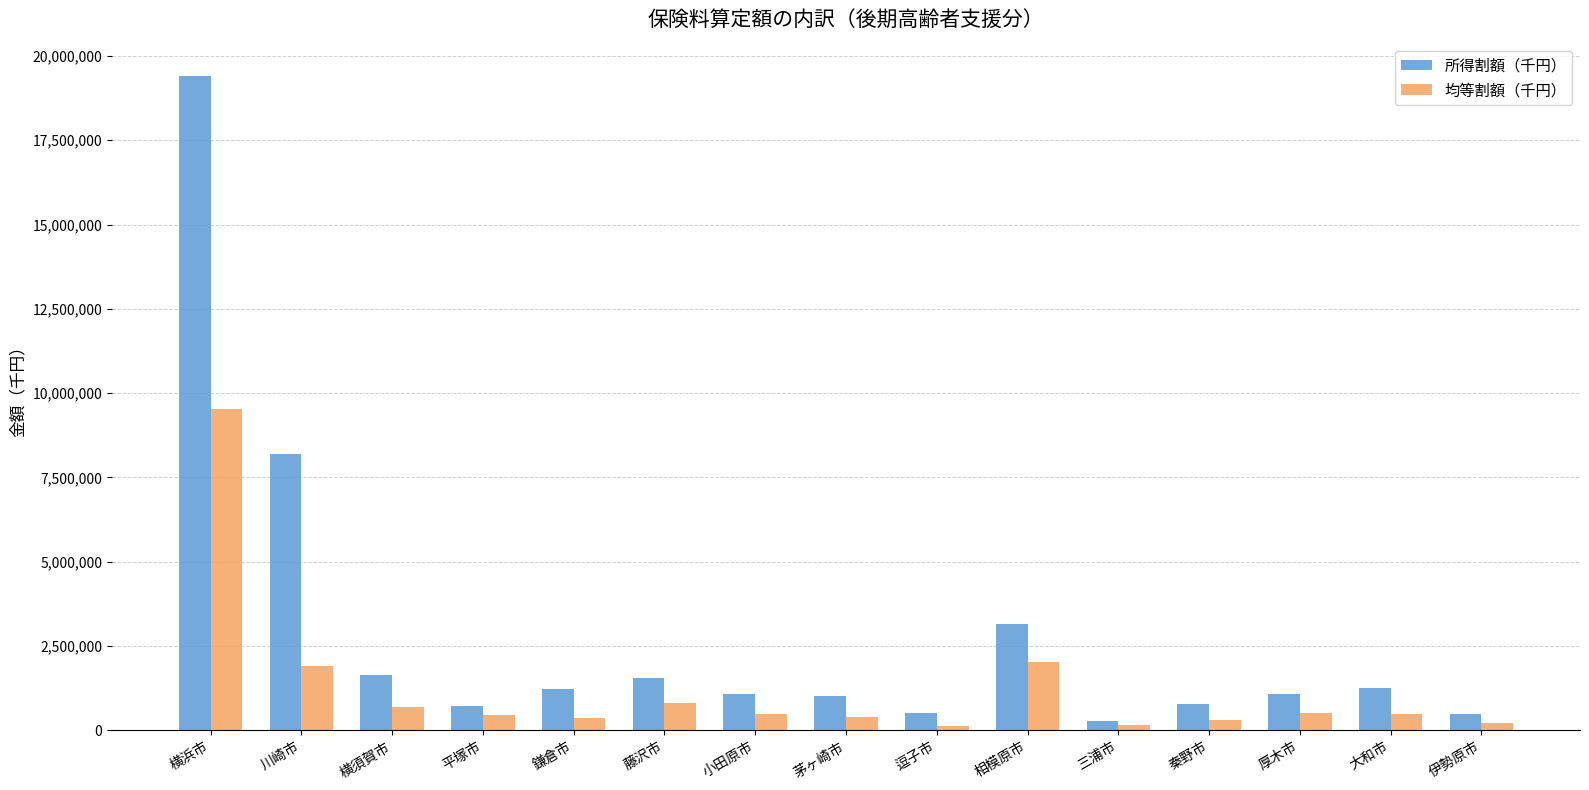

Rank the series by their maximum value, from lowest to highest.

均等割額（千円）, 所得割額（千円）